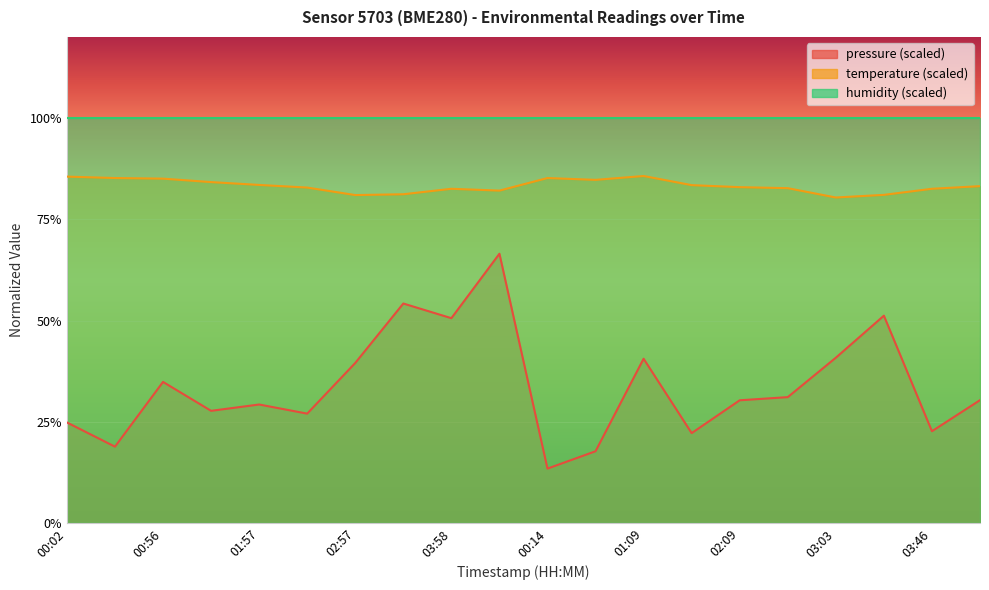

Which category has the lowest value across all series?

00:14